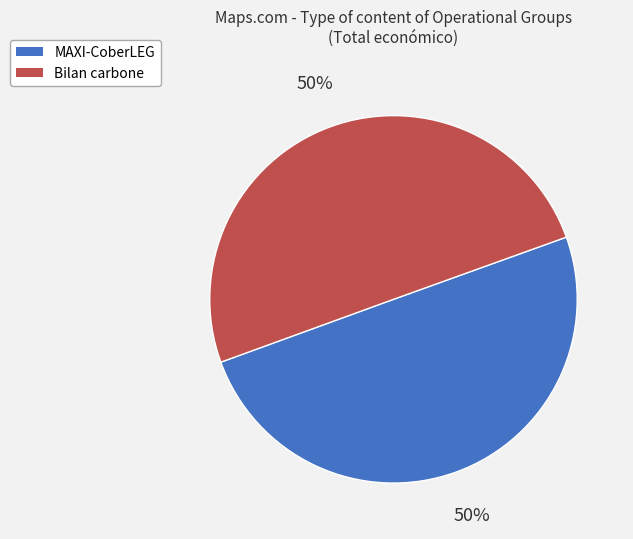

To the nearest percent, what is the average slice percentage?

50%